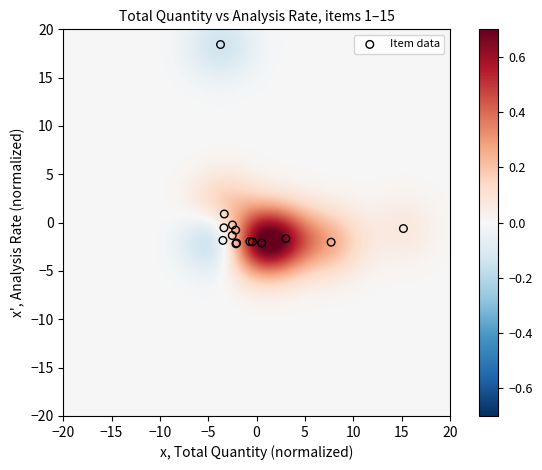

What Y value in the scatter plot is closest to 8?

0.9